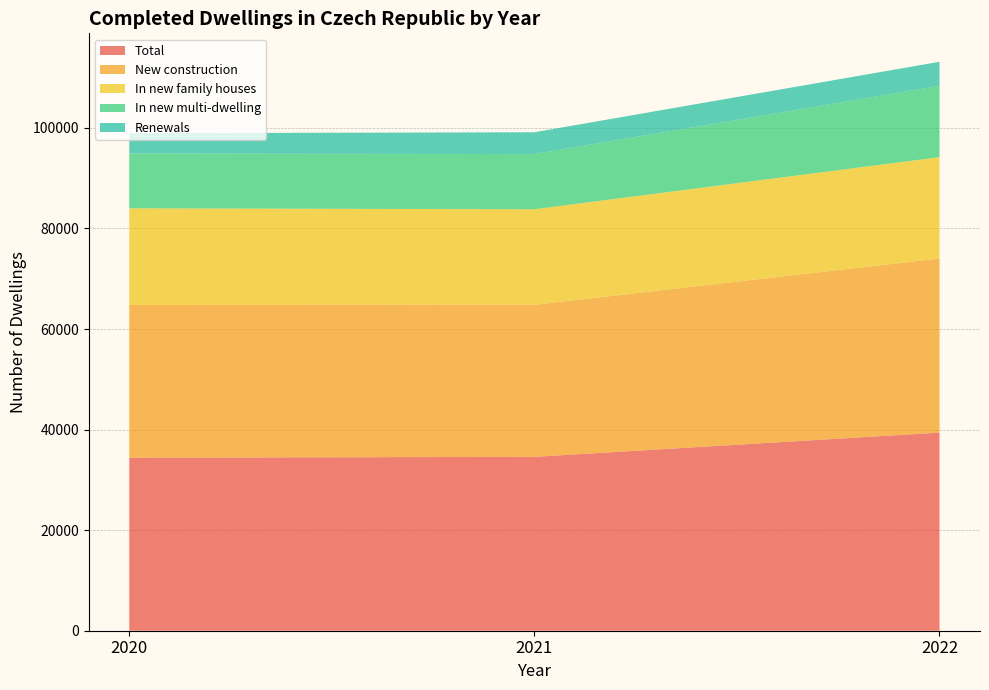

Reading left to right, what are all the values shown in this chart?

Total: 34412	34581	39398
New construction: 30375	30243	34631
In new family houses: 19218	18998	20151
In new multi-dwelling: 10895	10973	14203
Renewals: 4037	4338	4767